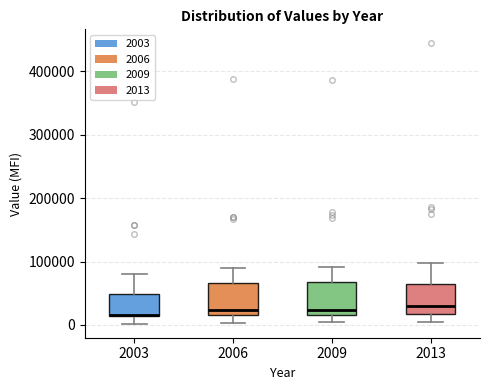

Where does the lower whisker of the box at x = 2006 end on the y-axis? The values are not printed on the chart, so give them approximately, as read against the axis.

0